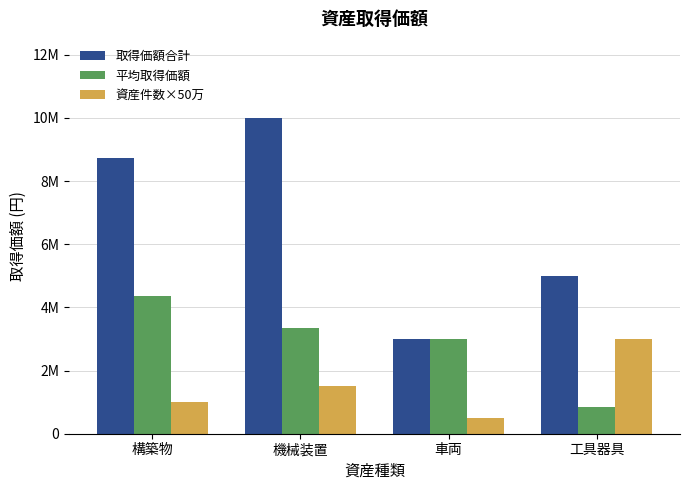

Reading left to right, extract all data points from this chart.

取得価額合計: 8720000	10000000	3000000	5000000
平均取得価額: 4360000	3333333	3000000	833333
資産件数×50万: 1000000	1500000	500000	3000000